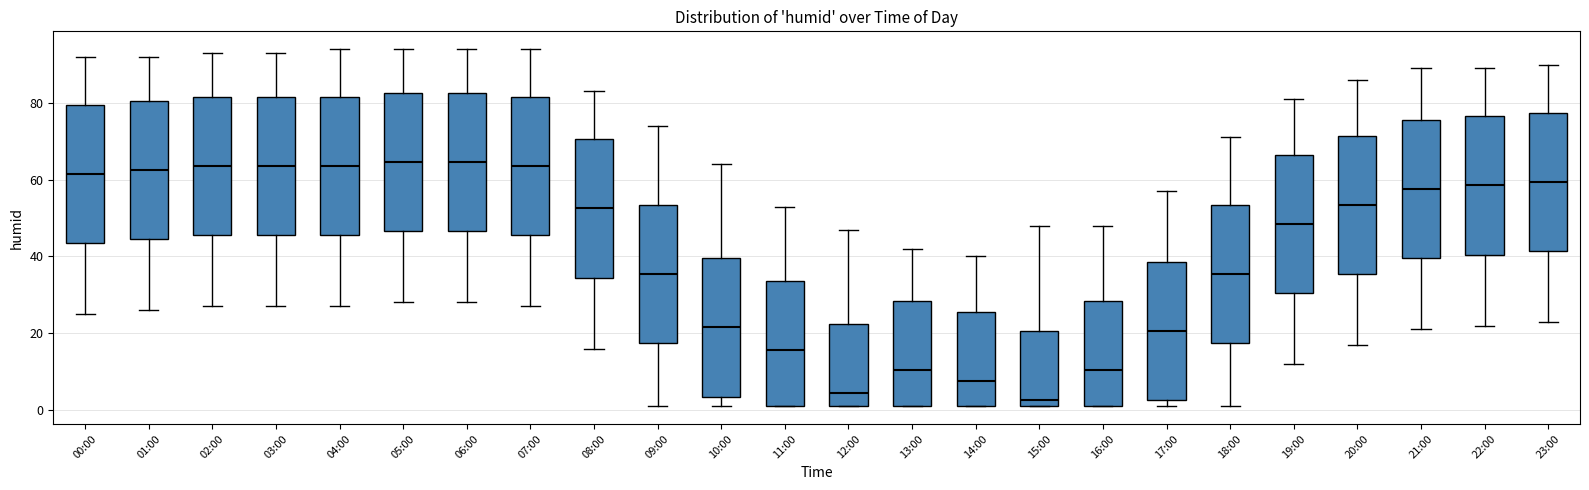

Reading left to right, transcribe this box plot: for each box, give where its median line is, the range the box spans, and where its two whiskers end, as read against the y-axis. The values are not printed on the chart, so give them approximately, as read against the axis.

00:00: median 62, box 44 to 80, whiskers 26 to 92
01:00: median 62, box 44 to 80, whiskers 26 to 92
02:00: median 64, box 46 to 82, whiskers 28 to 94
03:00: median 64, box 46 to 82, whiskers 28 to 94
04:00: median 64, box 46 to 82, whiskers 28 to 94
05:00: median 64, box 46 to 82, whiskers 28 to 94
06:00: median 64, box 46 to 82, whiskers 28 to 94
07:00: median 64, box 46 to 82, whiskers 28 to 94
08:00: median 52, box 34 to 70, whiskers 16 to 84
09:00: median 36, box 18 to 54, whiskers 2 to 74
10:00: median 22, box 4 to 40, whiskers 2 to 64
11:00: median 16, box 2 to 34, whiskers 2 to 54
12:00: median 4, box 2 to 22, whiskers 2 to 48
13:00: median 10, box 2 to 28, whiskers 2 to 42
14:00: median 8, box 2 to 26, whiskers 2 to 40
15:00: median 2 (just above the box's lower edge), box 2 to 20, whiskers 2 to 48
16:00: median 10, box 2 to 28, whiskers 2 to 48
17:00: median 20, box 2 to 38, whiskers 2 (just below the box's lower edge) to 58
18:00: median 36, box 18 to 54, whiskers 2 to 72
19:00: median 48, box 30 to 66, whiskers 12 to 82
20:00: median 54, box 36 to 72, whiskers 18 to 86
21:00: median 58, box 40 to 76, whiskers 22 to 90
22:00: median 58, box 40 to 76, whiskers 22 to 90
23:00: median 60, box 42 to 78, whiskers 24 to 90